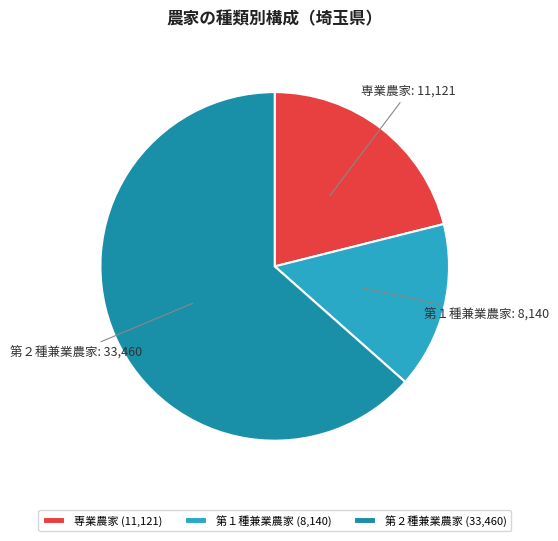

Which slice is the largest?

第２種兼業農家